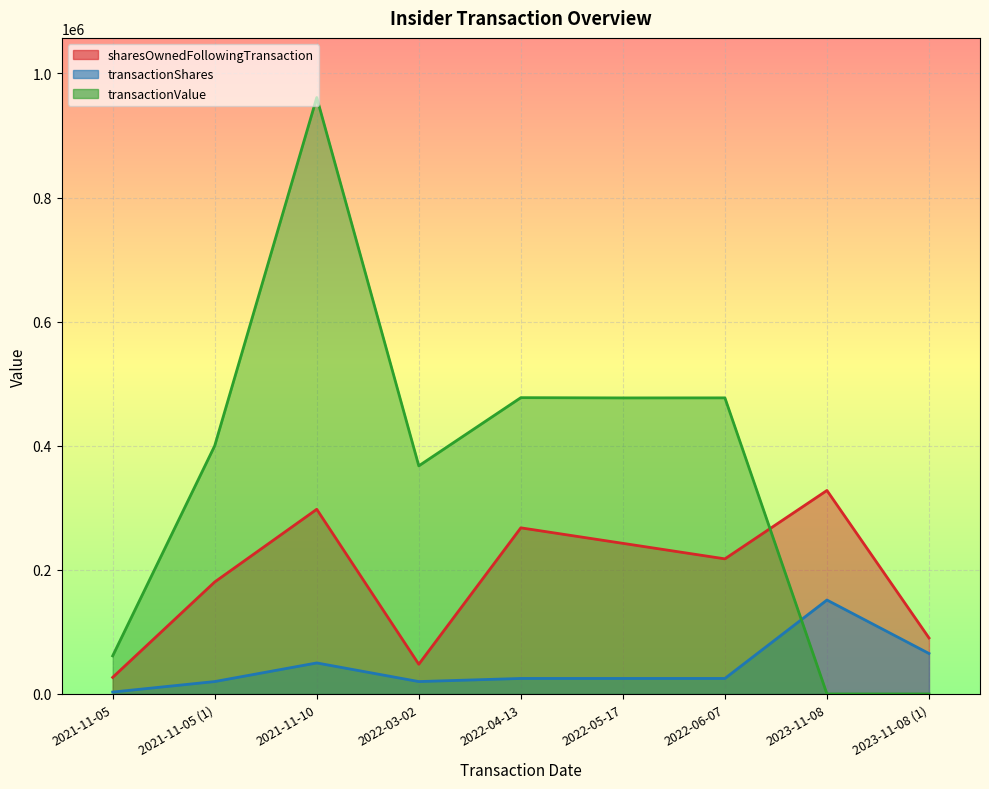

What is the maximum value shown in the chart?

961230